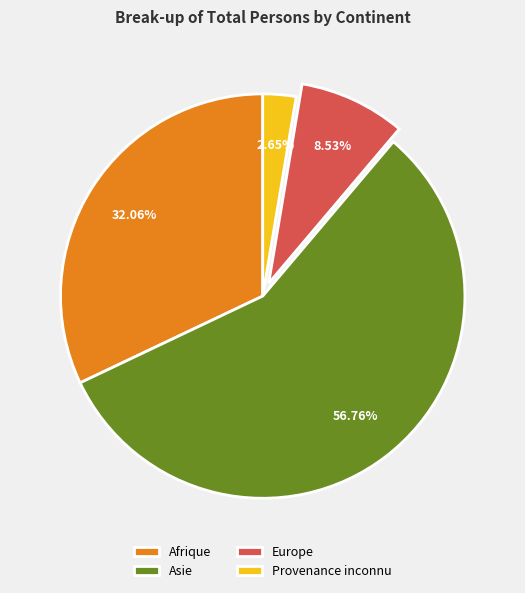

Which category has the biggest portion of the pie?

Asie